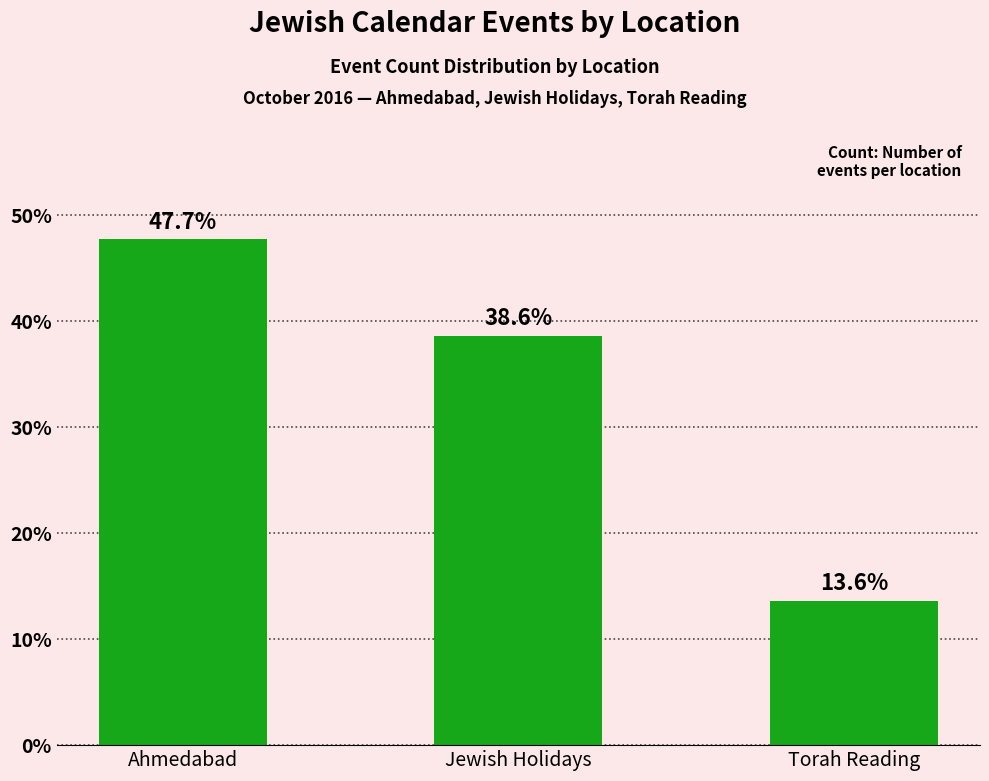

What is the difference between the values at Torah Reading and Ahmedabad?

34.1